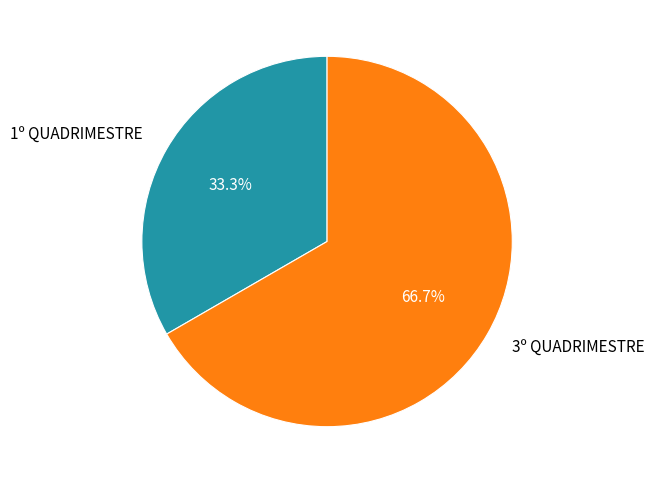

What is the smallest slice in the pie chart?

1º QUADRIMESTRE